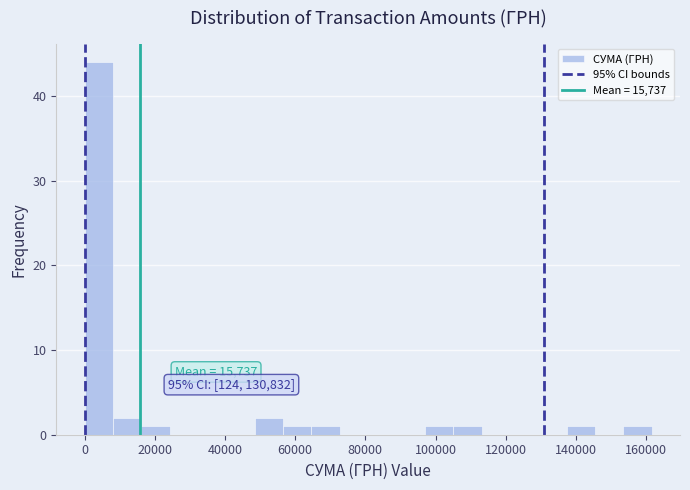

Which range on the x-axis has the tallest bar?

0 to 8000